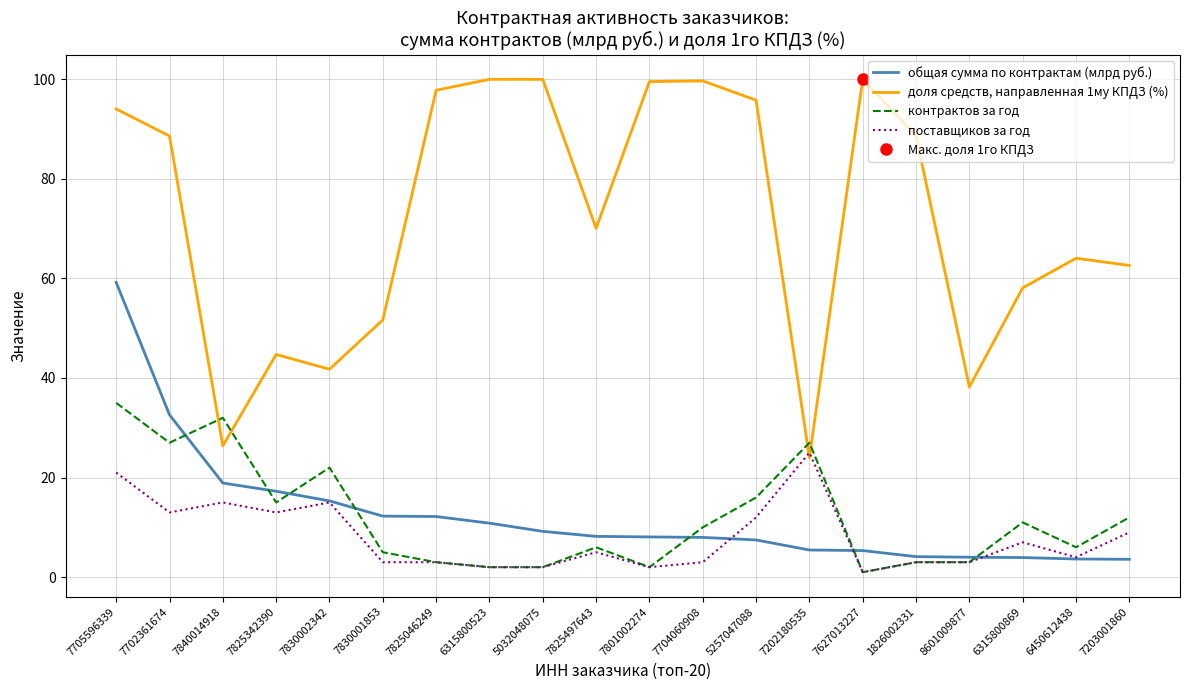

Where is поставщиков за год nearest to the value 13?

7702361674